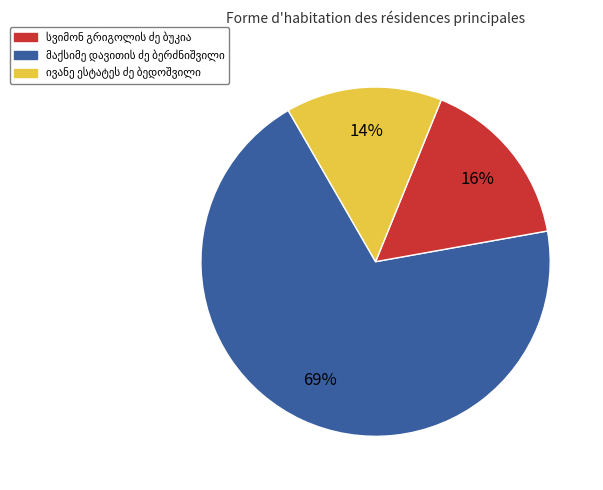

To the nearest percent, what is the average slice percentage?

33%